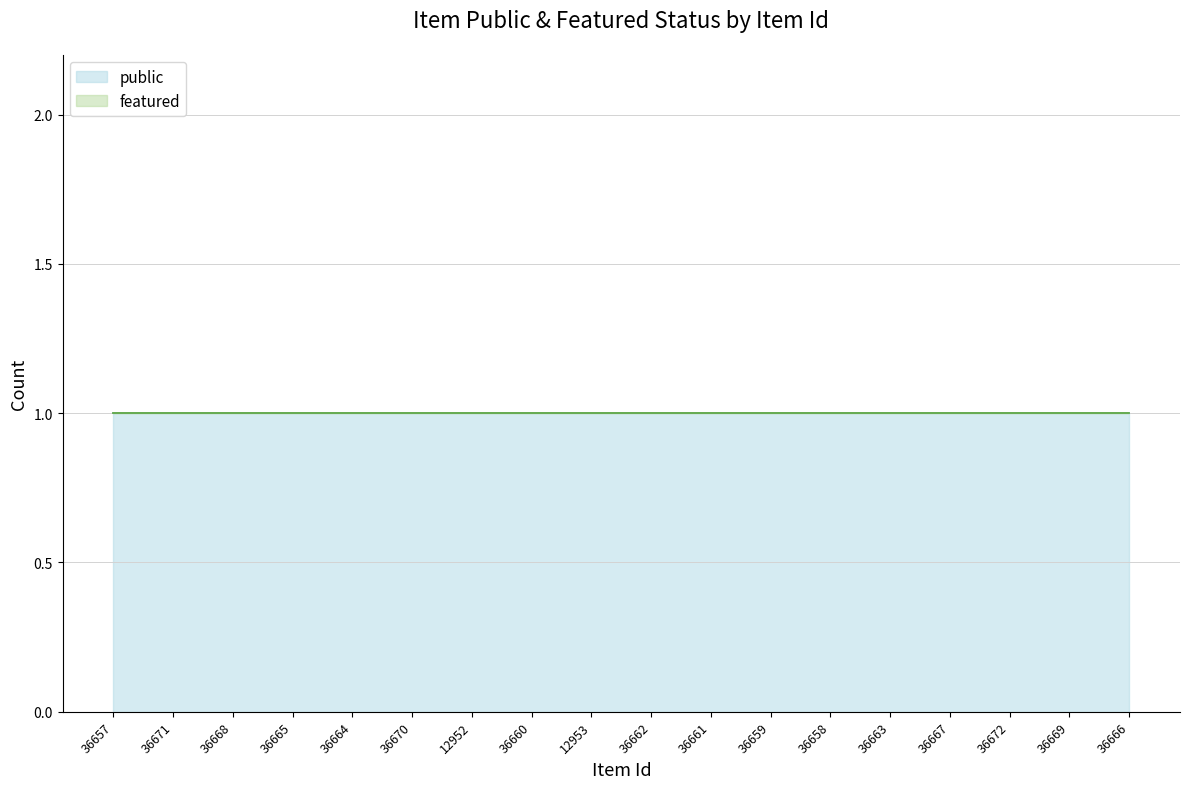

True or false: featured and public intersect in this chart.

False